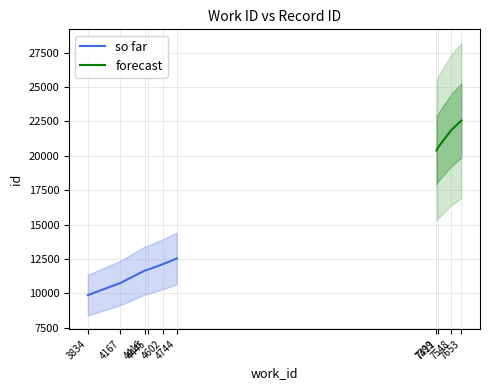

What is the lowest value of the id series?

9865